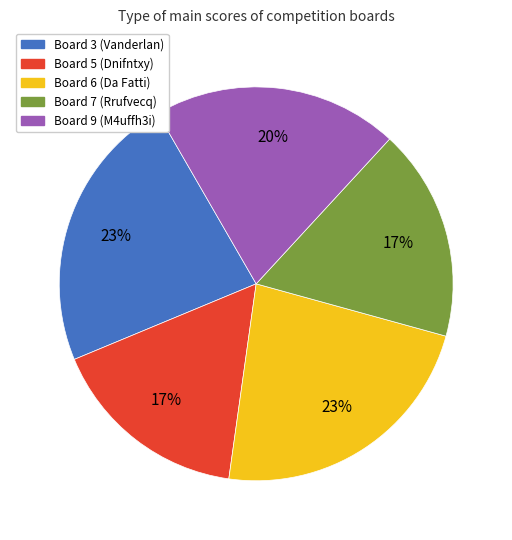

Is it true that Board 6 is 23% of the pie?

True